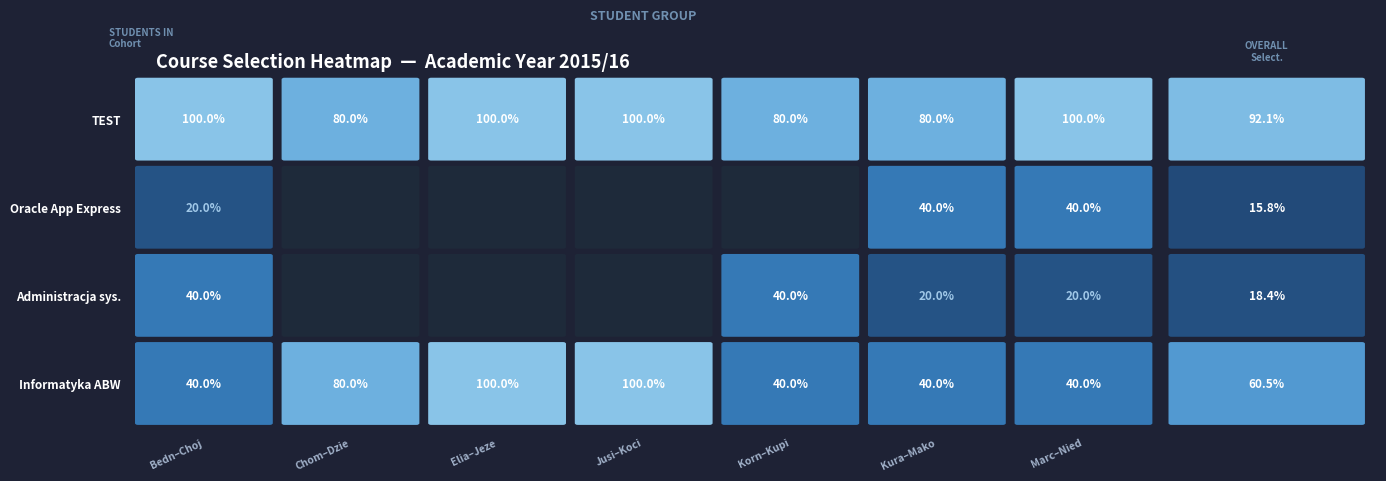

What is the average value of the TEST series?

1